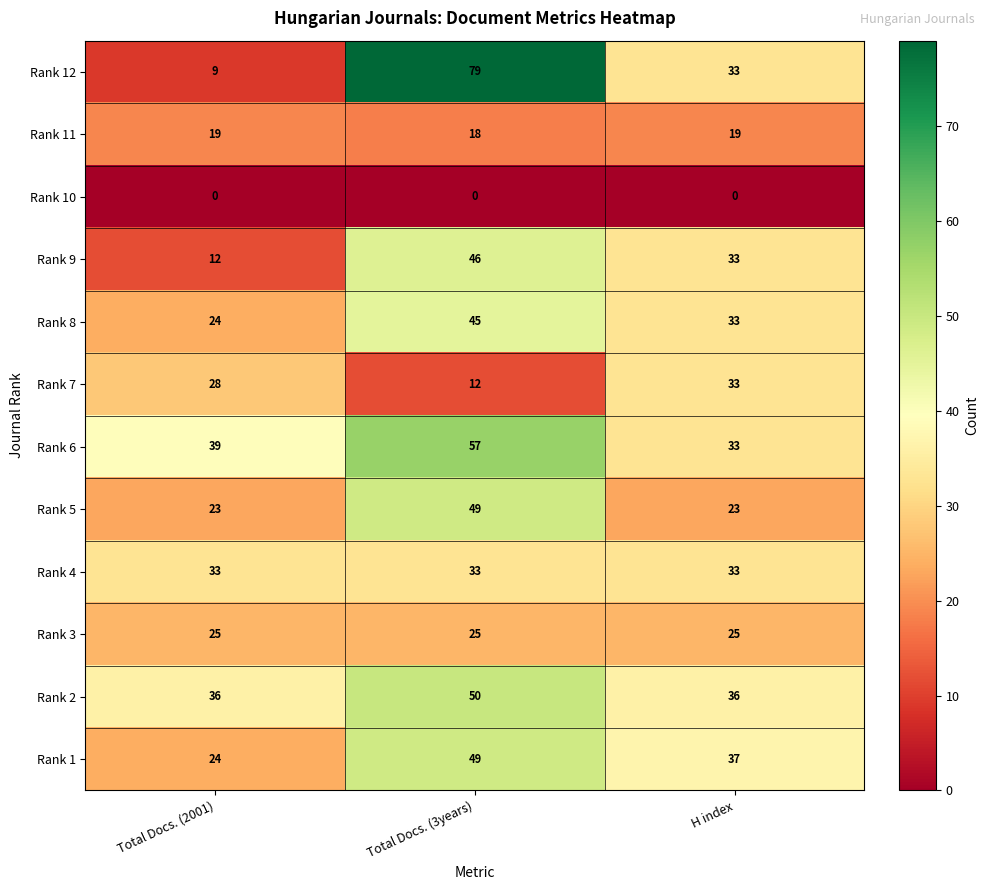

What is the approximate value of Rank 6 at Total Docs. (2001), to the nearest 10?

40